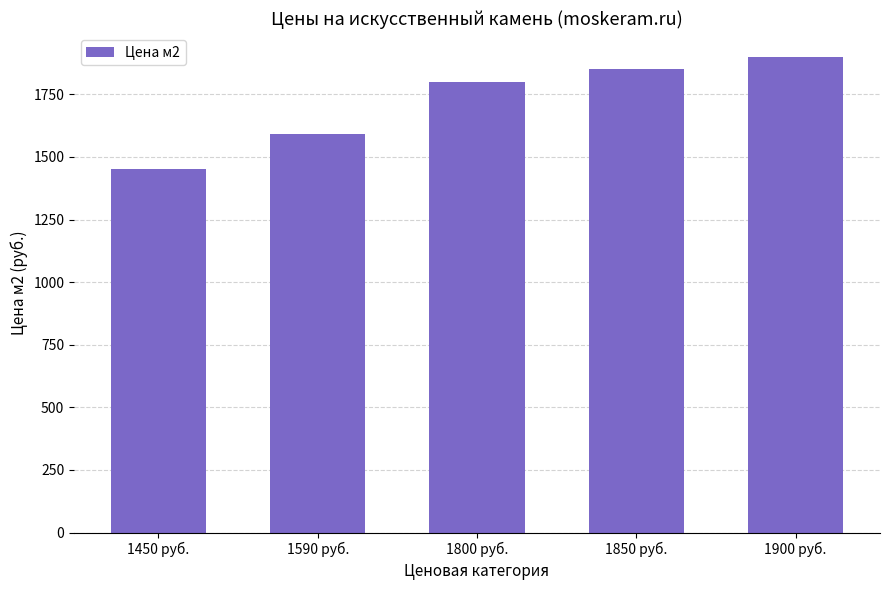

How many bars are there in total?

5